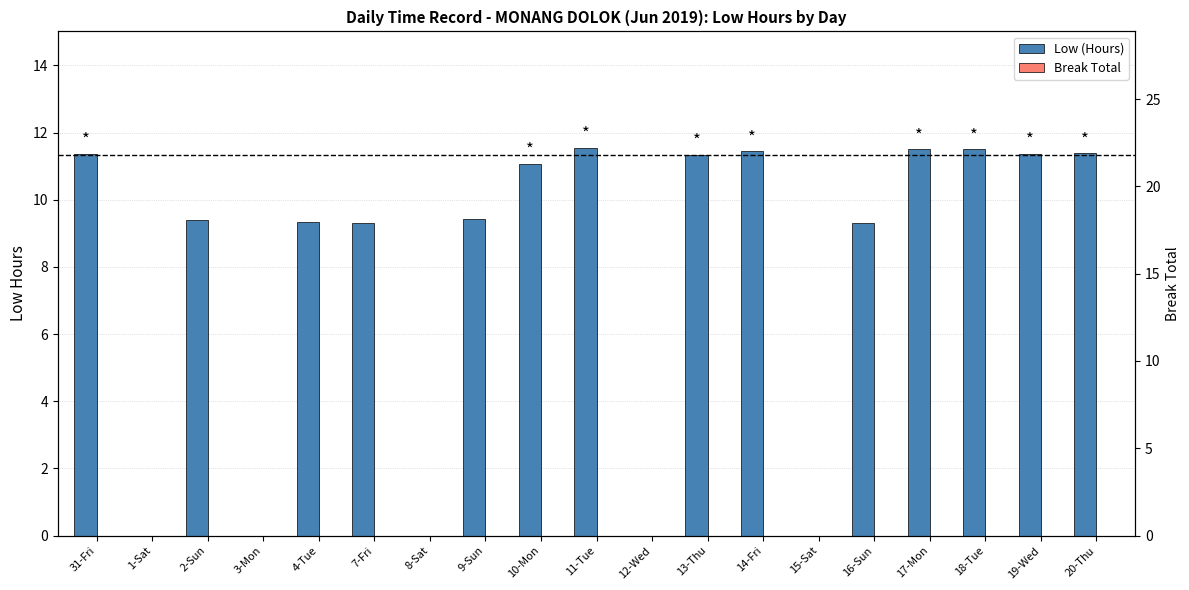

What is the difference between the Low (Hours) values at 9-Sun and 17-Mon?

2.1